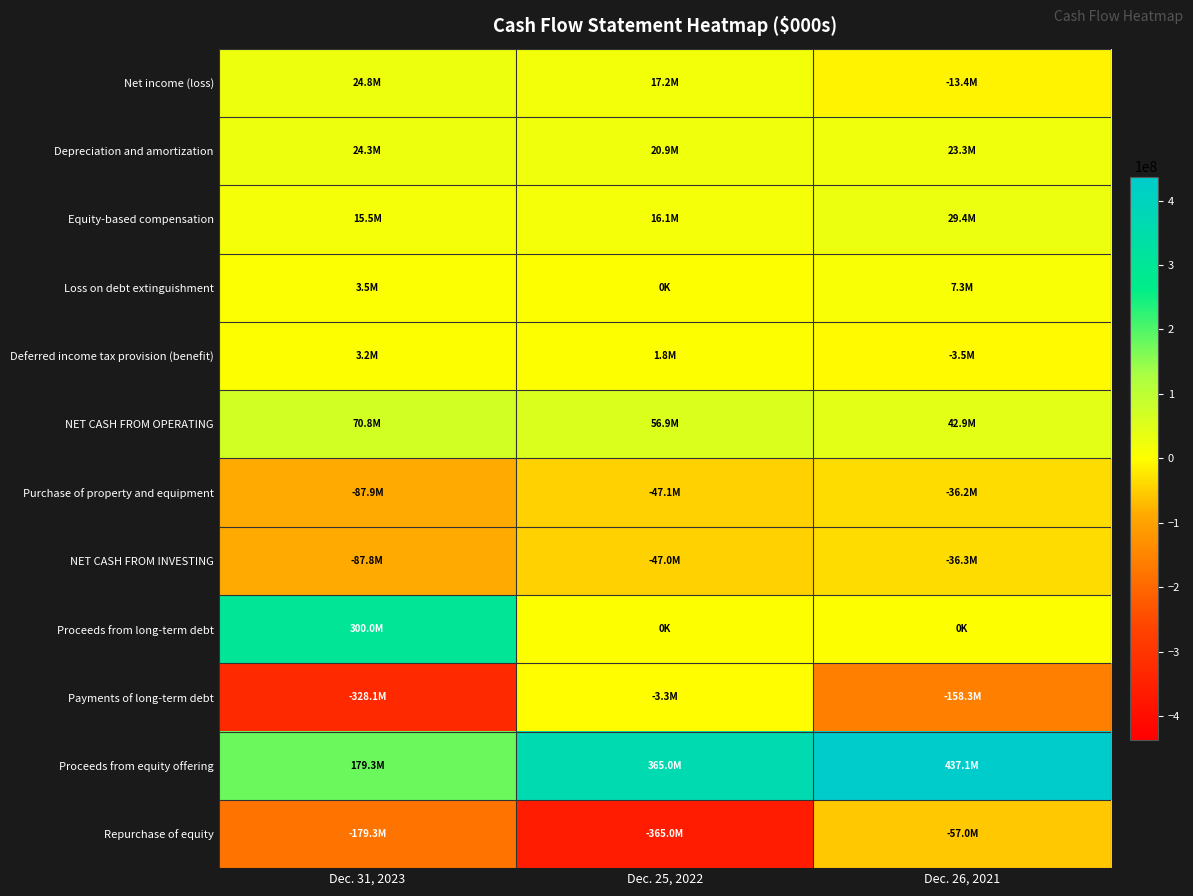

What is the greatest value displayed?

437078000